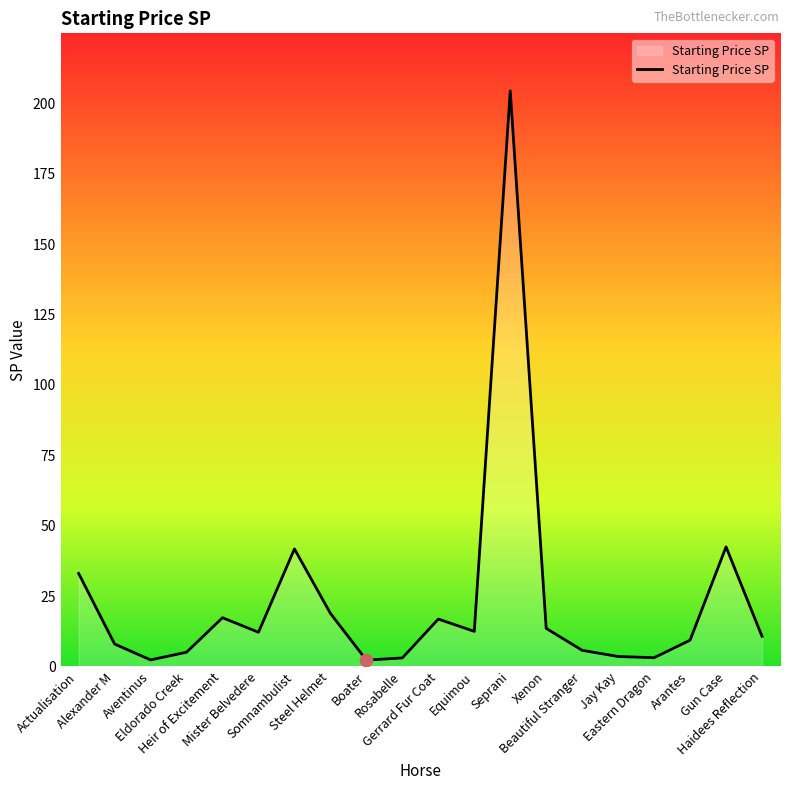

What is the change in value from Jay Kay to Gun Case?

+38.9